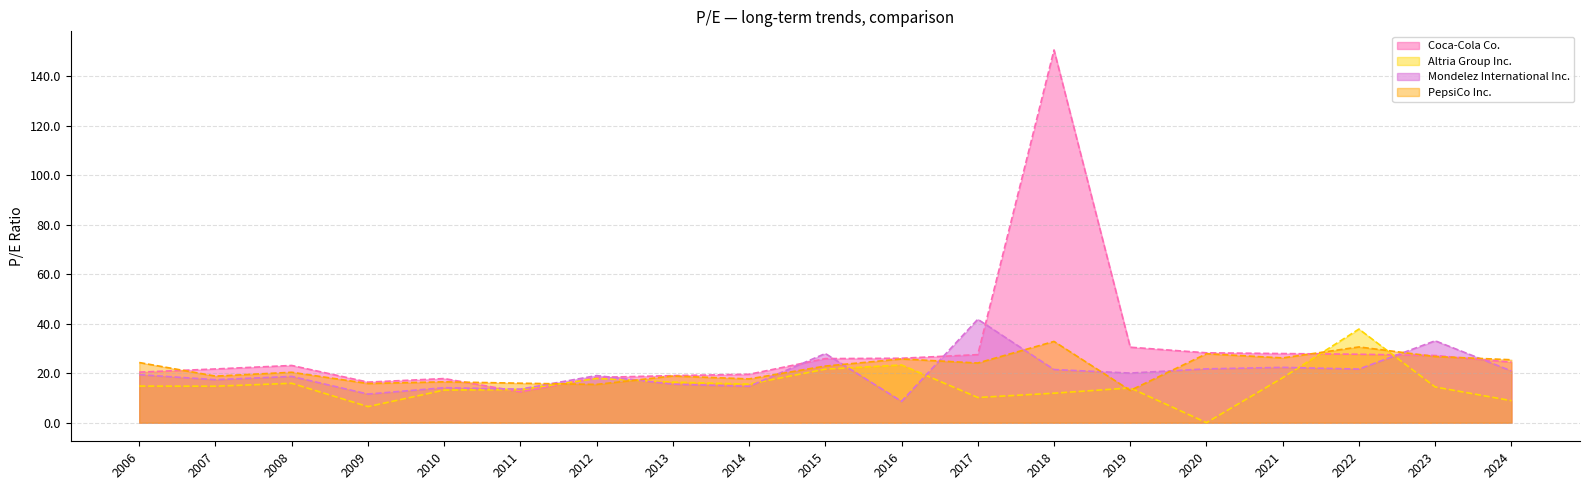

After their last crossing, which series has the higher values: PepsiCo Inc. or Altria Group Inc.?

PepsiCo Inc.